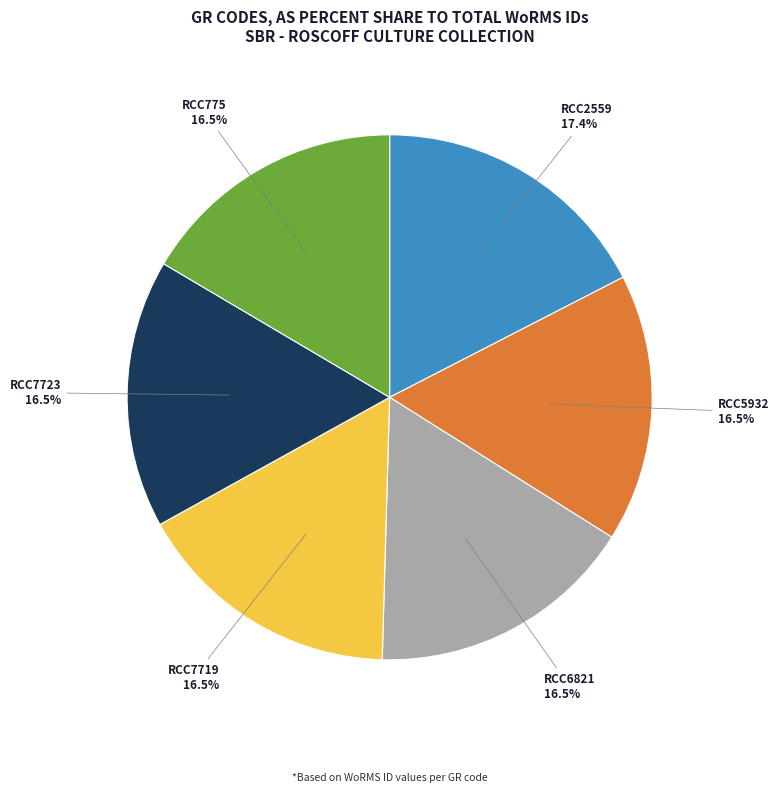

How many slices are in this pie chart?

6